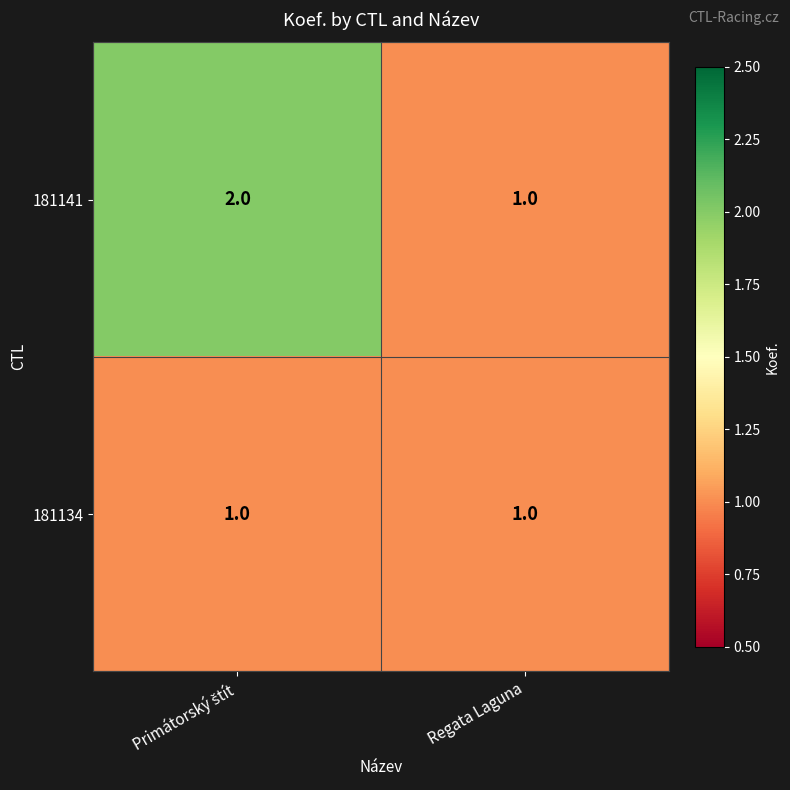

Which series has the widest spread of values?

181141